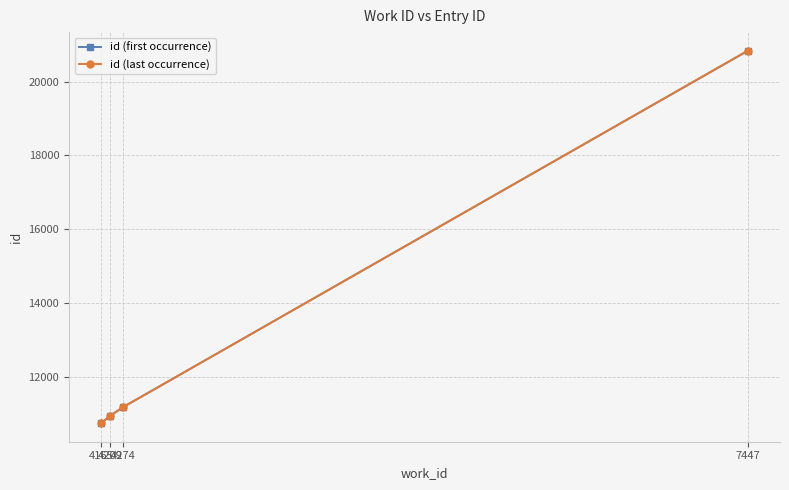

True or false: id (last occurrence) has more than 1 interior local peaks.

False